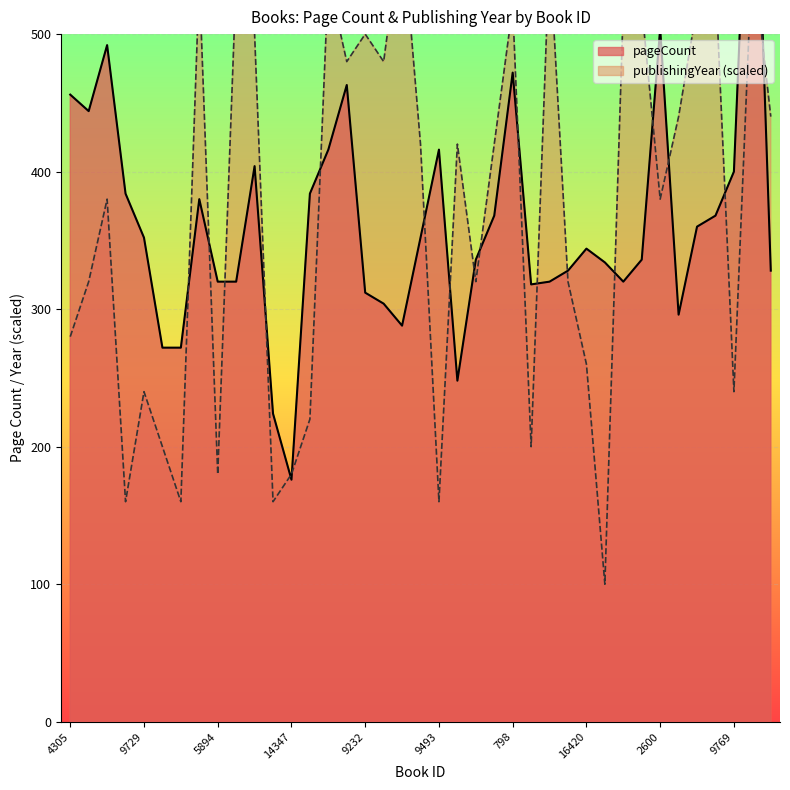

The pageCount series shows 456 at 4305. True or false?

True